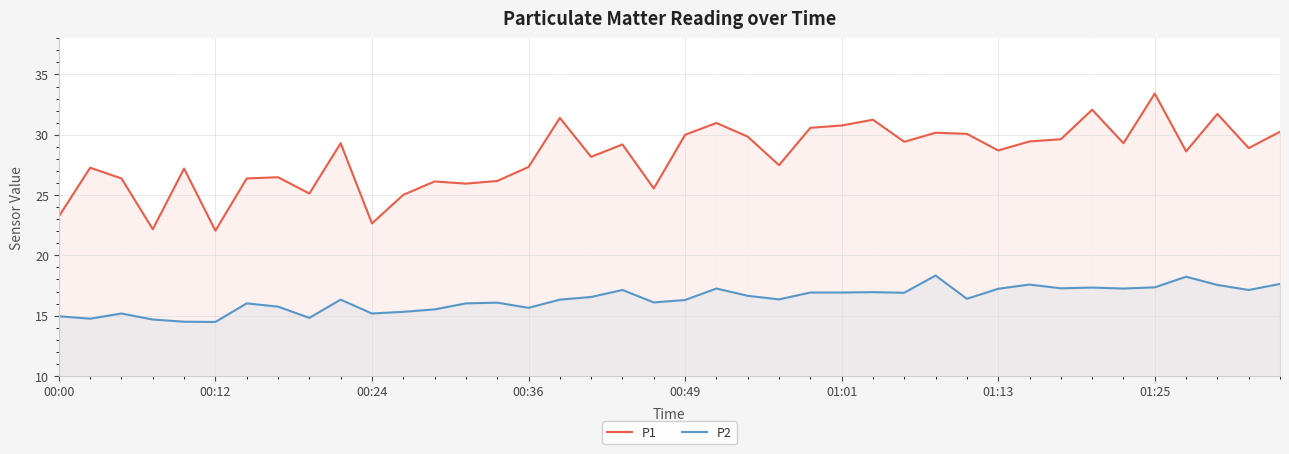

What is the minimum value for P2?

14.5